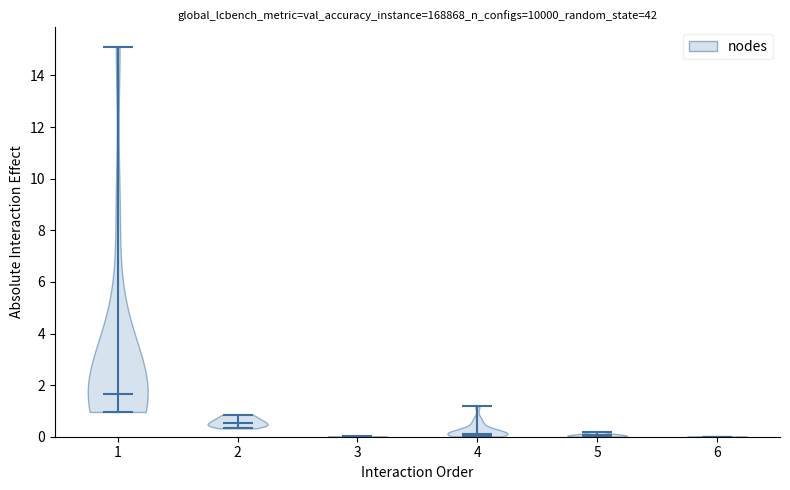

Reading left to right, read every violin against the y-axis: where its median line is, and the lowest and highest points it reaches. The values are not printed on the chart, so give them approximately, as read against the axis.

1: median line 1.6, lowest point 1.0, highest point 15.2
2: median line 0.6, lowest point 0.4, highest point 0.8
3: median line 0.0, lowest point 0.0, highest point 0.0
4: median line 0.2, lowest point 0.0, highest point 1.2
5: median line 0.0, lowest point 0.0, highest point 0.2
6: median line 0.0, lowest point 0.0, highest point 0.0